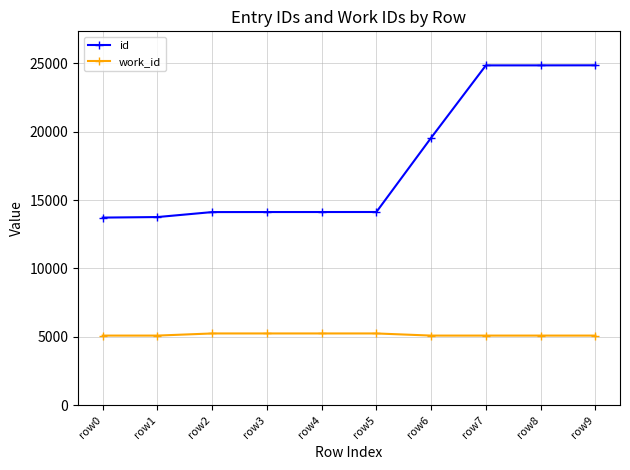

At how many categories does at least one series exceed 13139?

10